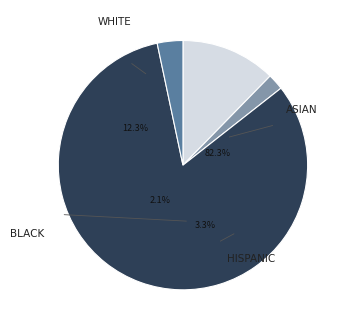

To the nearest percent, what is the difference between the WHITE and HISPANIC slice percentages?

9%